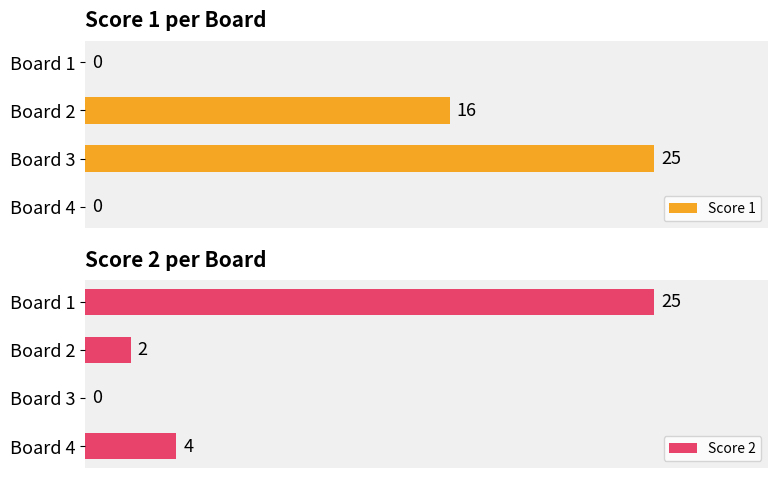

At which label is Score 2 closest to 12?

Board 4